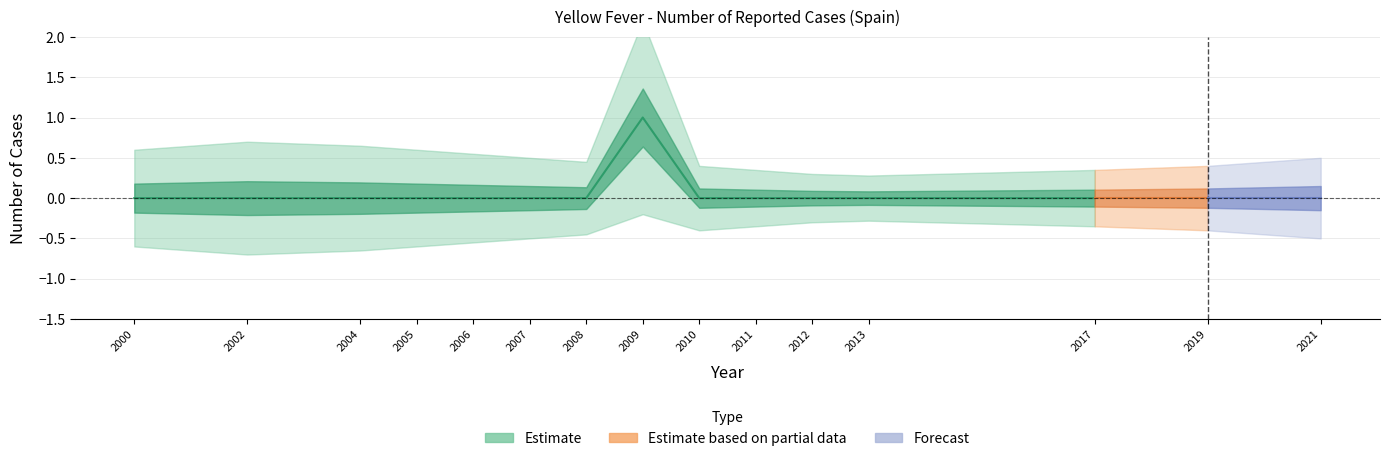

Is it true that the value at 2007 is 0?

False